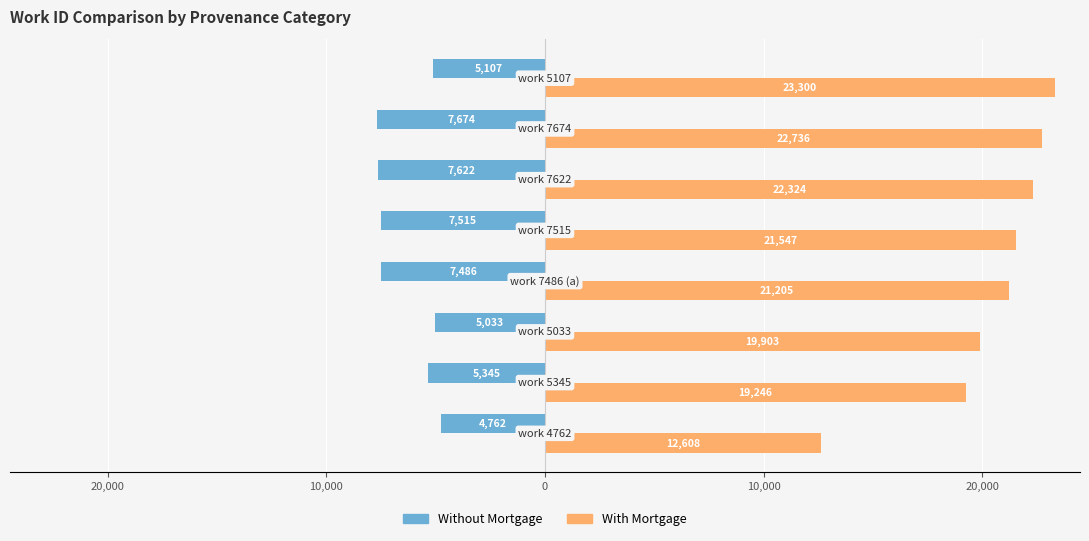

What are all the series names shown in the legend?

Without Mortgage, With Mortgage